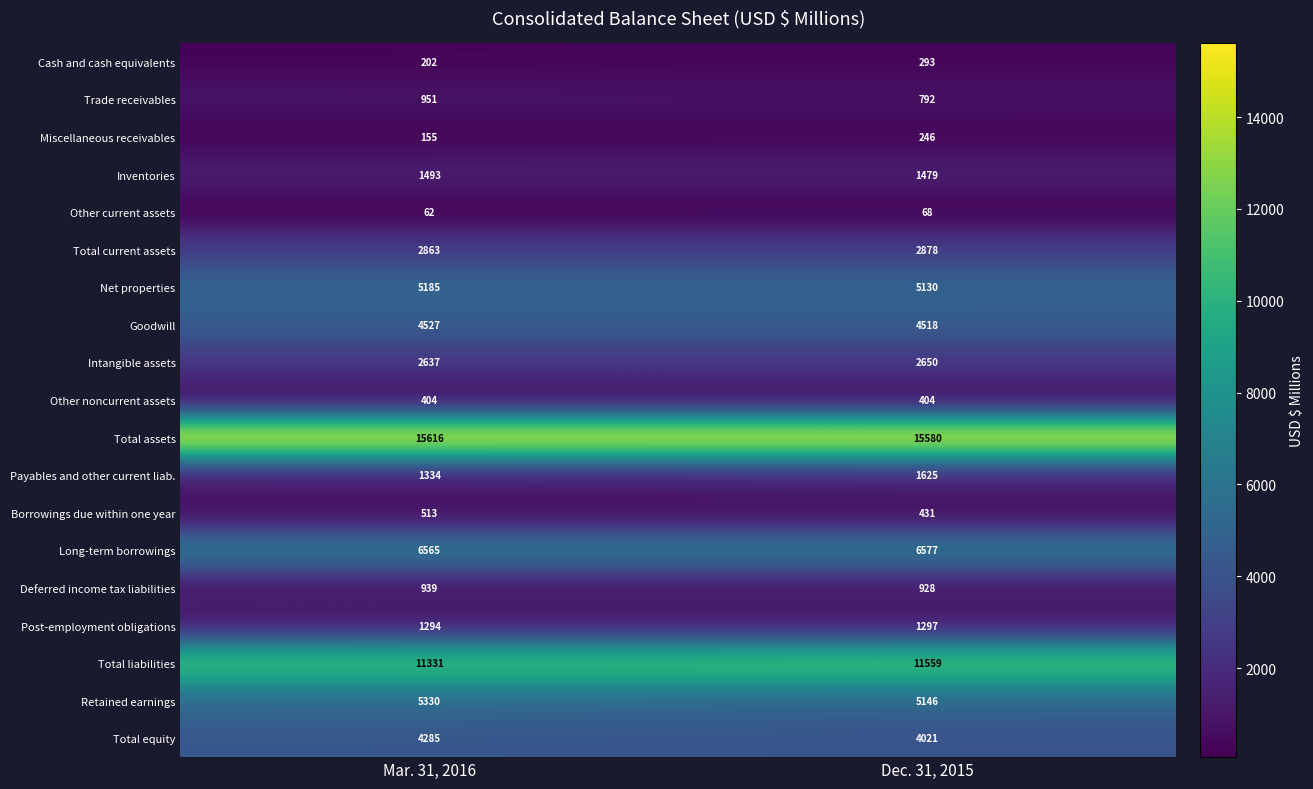

How many data points does each series have?

2